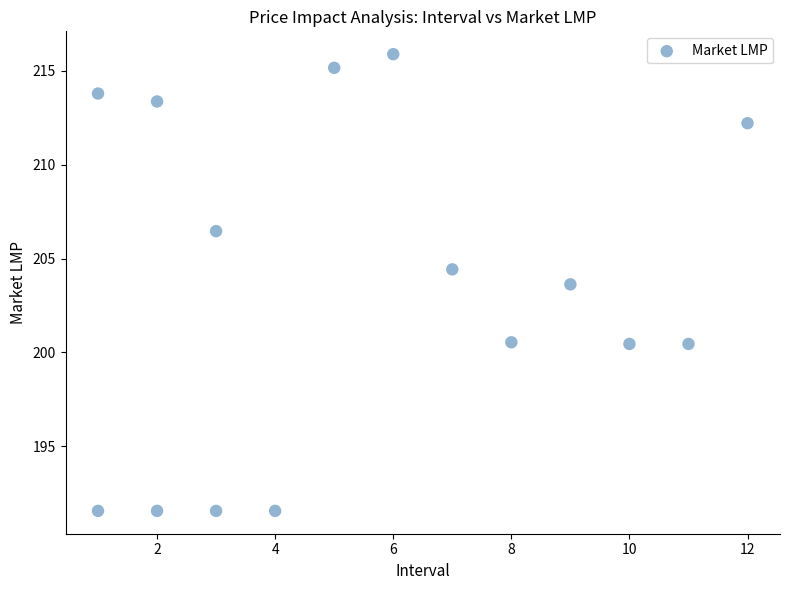

What is the range of X values (max minus min)?

11.0